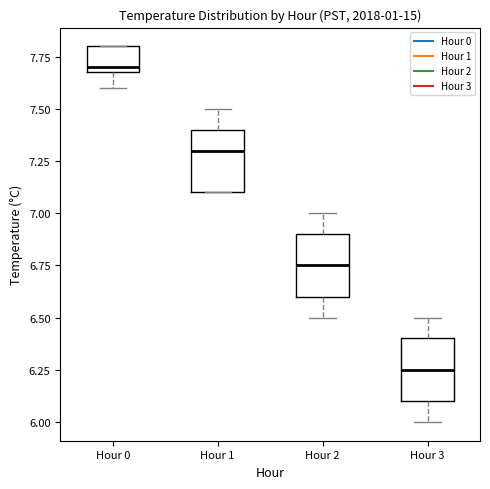

Reading left to right, transcribe this box plot: for each box, give where its median line is, the range the box spans, and where its two whiskers end, as read against the y-axis. The values are not printed on the chart, so give them approximately, as read against the axis.

Hour 0: median 7.70 (just above the box's lower edge), box 7.70 to 7.80, whiskers 7.60 to 7.80
Hour 1: median 7.30, box 7.10 to 7.40, whiskers 7.10 to 7.50
Hour 2: median 6.75, box 6.60 to 6.90, whiskers 6.50 to 7.00
Hour 3: median 6.25, box 6.10 to 6.40, whiskers 6.00 to 6.50